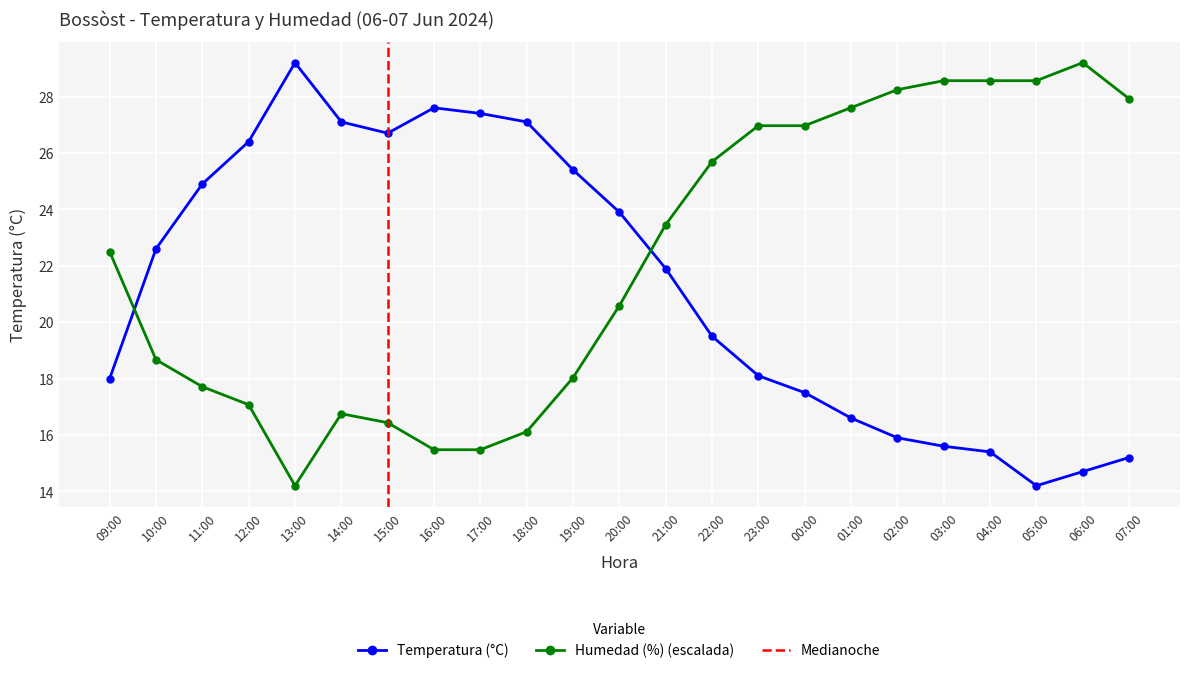

Which category has the highest value in the Humedad (%) series?

06:00